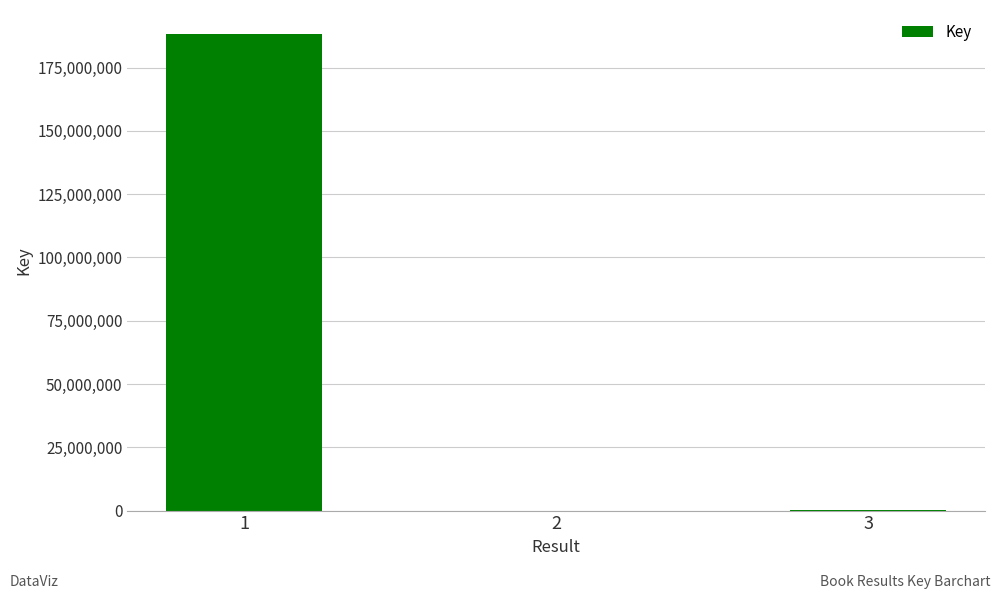

Where does the data first go above 273243?

1